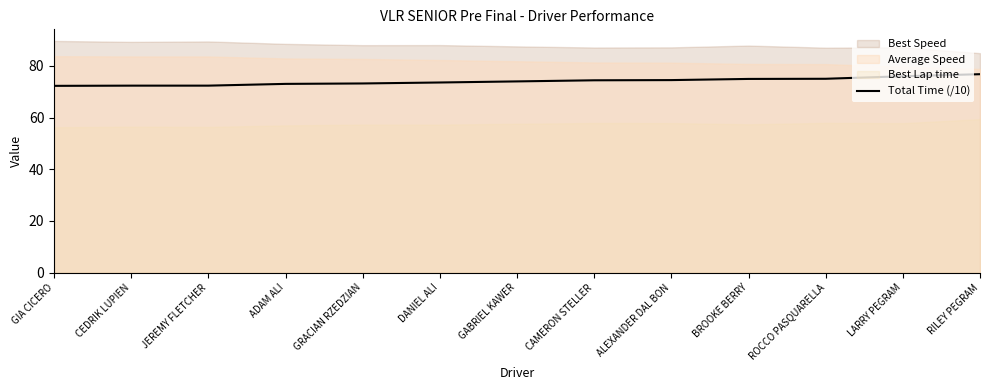

Approximately how many times larger is the value at LARRY PEGRAM compared to JEREMY FLETCHER?

1.1